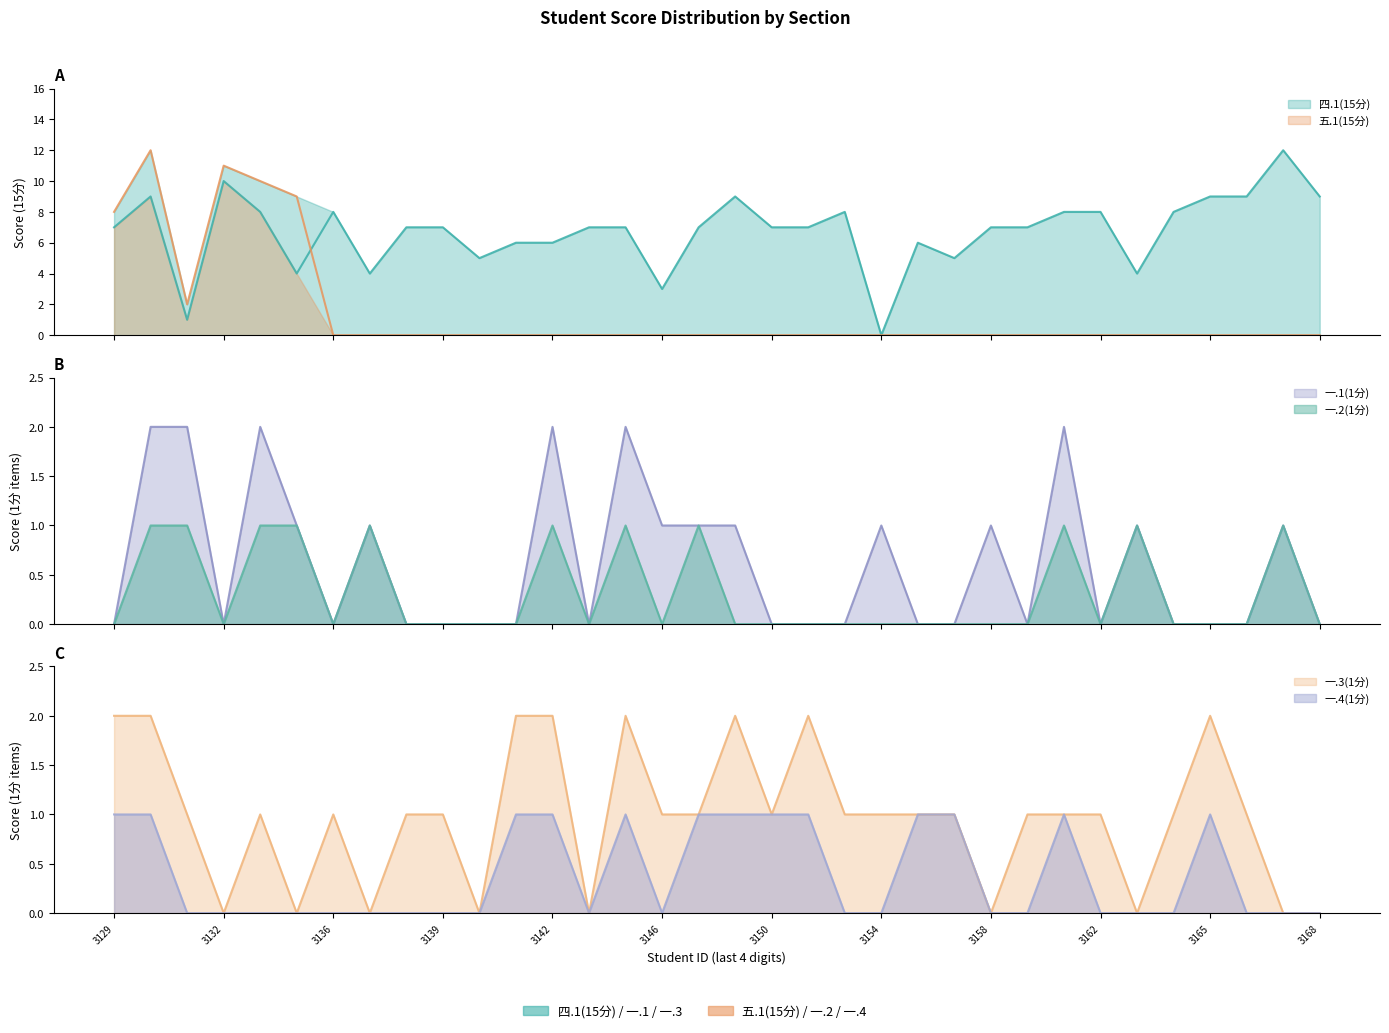

What is the difference between the maximum and minimum values in the 一.2(1分) series?

1